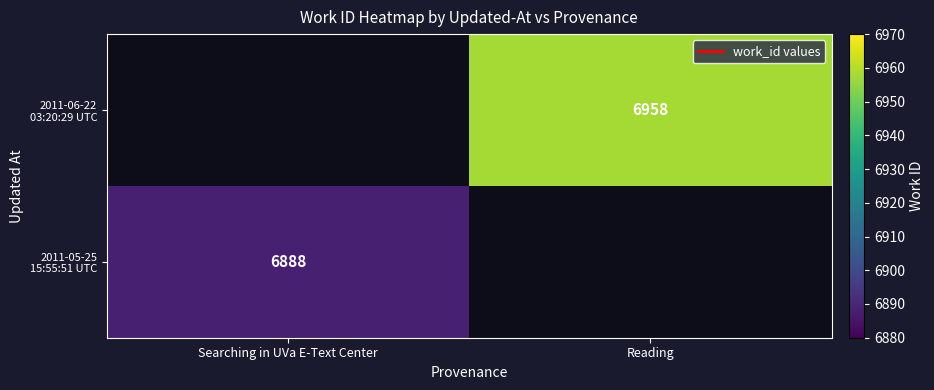

True or false: 2011-06-22 03:20:29 UTC has a value of 9329.0 at Reading.

False